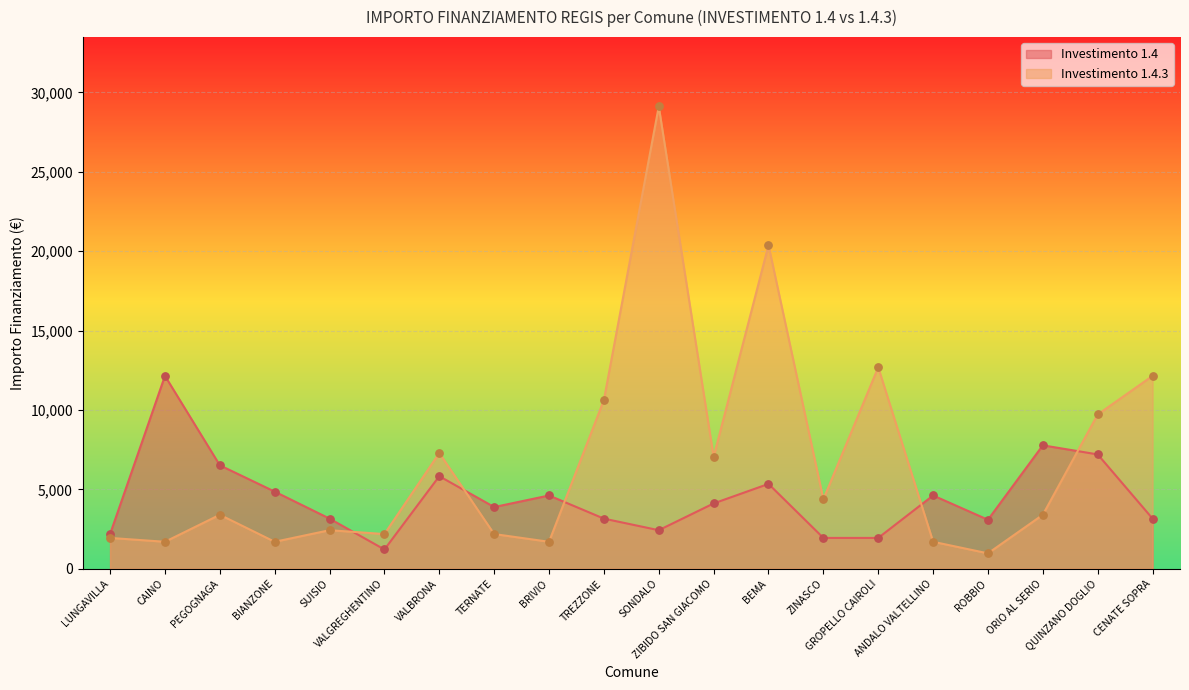

What is the total value across all series at ROBBIO?

4059